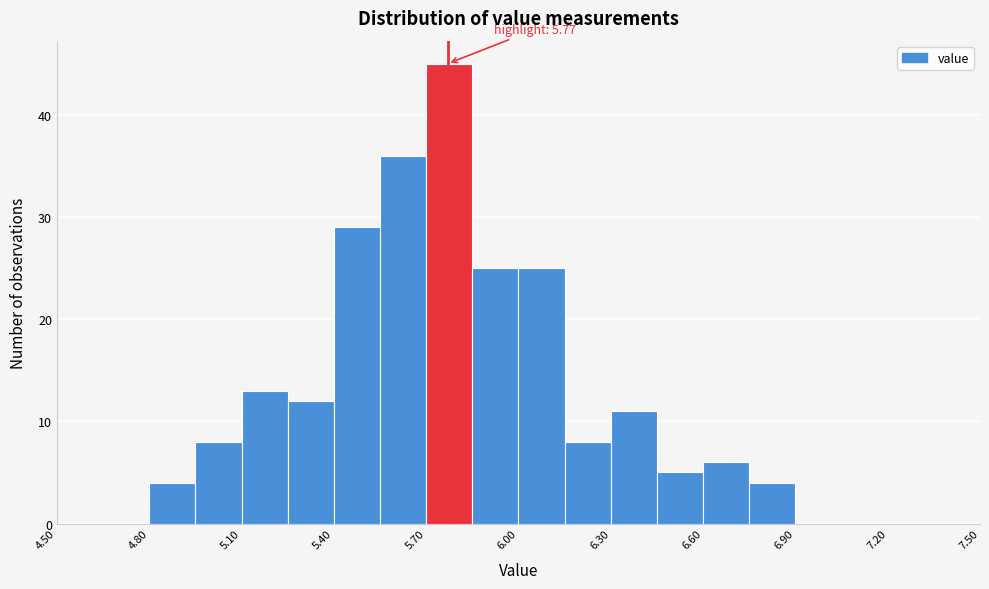

Read against the x-axis, roughly where is the centre of the tallest bar?

5.80